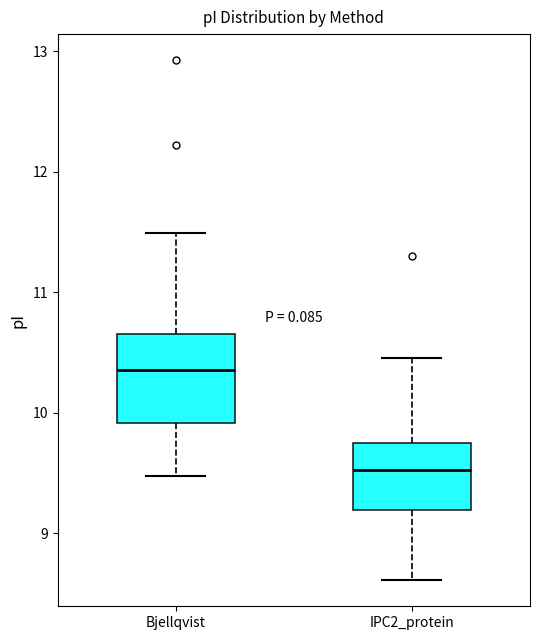

Which box has the highest median line?

Bjellqvist